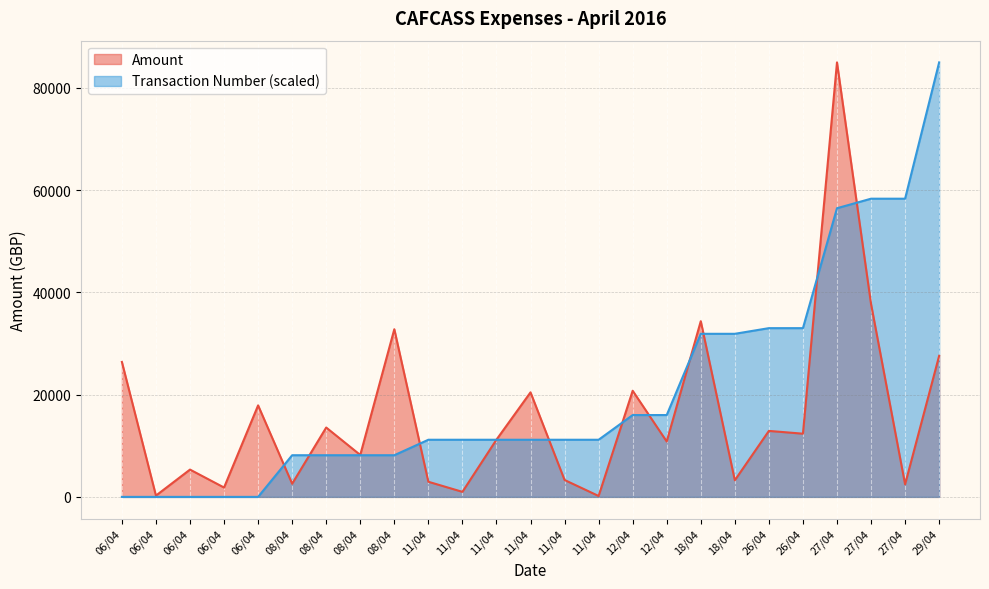

What is the approximate value of Amount at 11/04?

20454.0